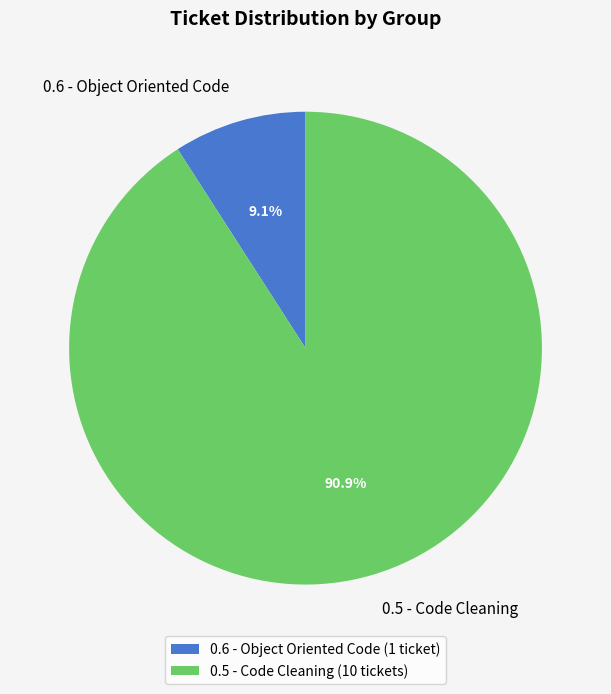

What is the ratio of the value at 0.5 - Code Cleaning to the value at 0.6 - Object Oriented Code?

10.0